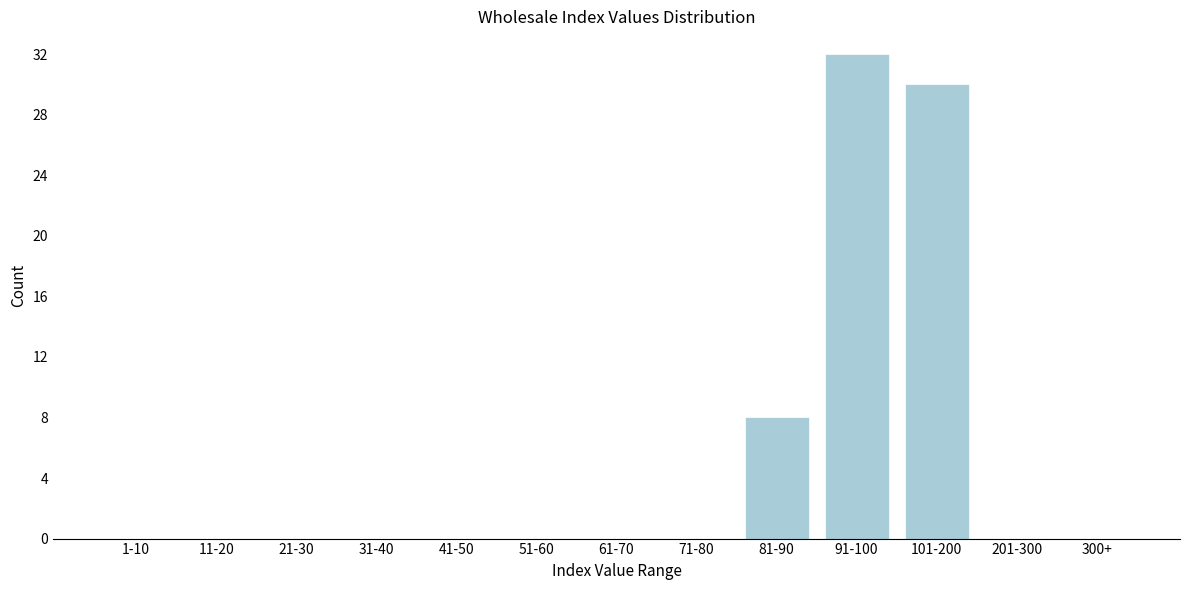

Reading left to right, what are all the values shown in this chart?

1-10=0	11-20=0	21-30=0	31-40=0	41-50=0	51-60=0	61-70=0	71-80=0	81-90=8	91-100=32	101-200=30	201-300=0	300+=0